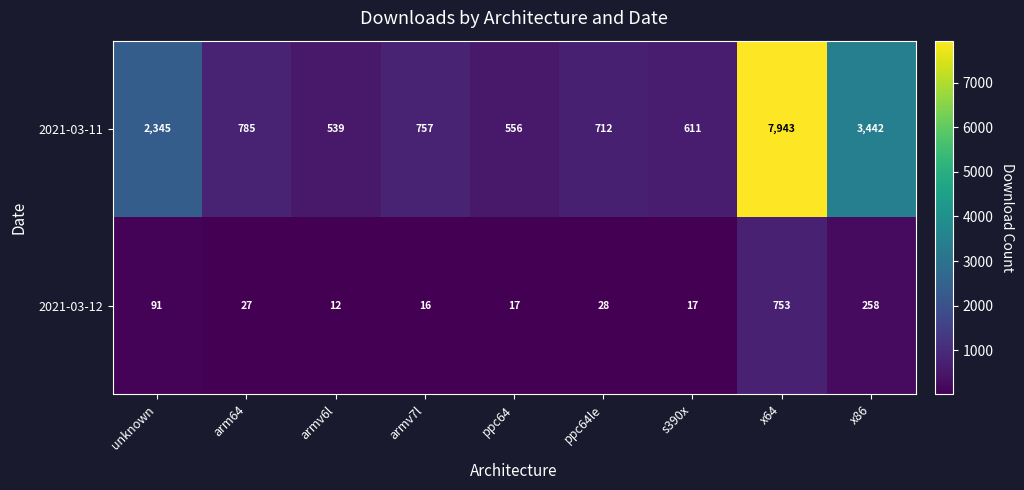

Is it true that 2021-03-11 equals 556 at ppc64?

True